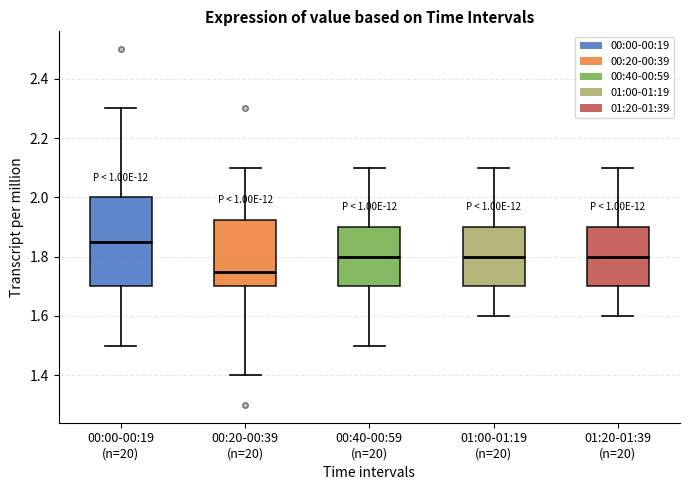

Which box has the highest median line?

00:00-00:19 (n=20)